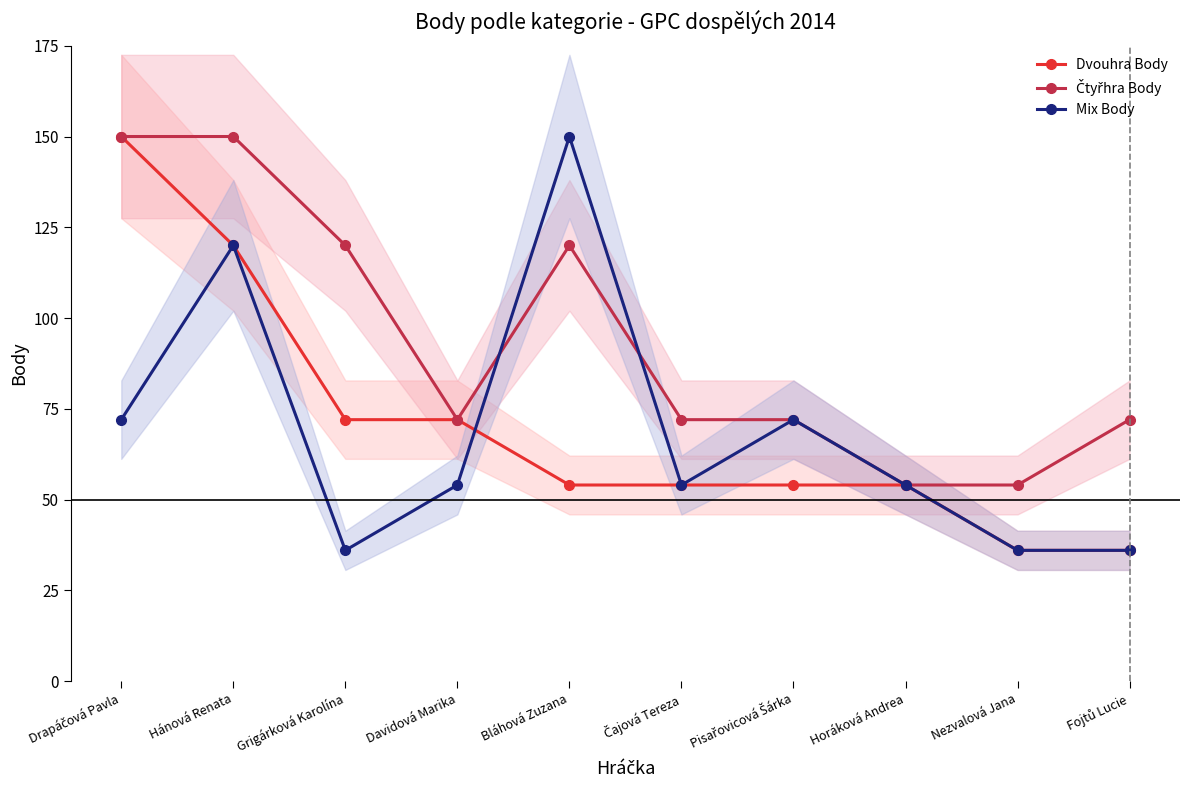

True or false: Dvouhra Body has a value of 54 at Horáková Andrea.

True